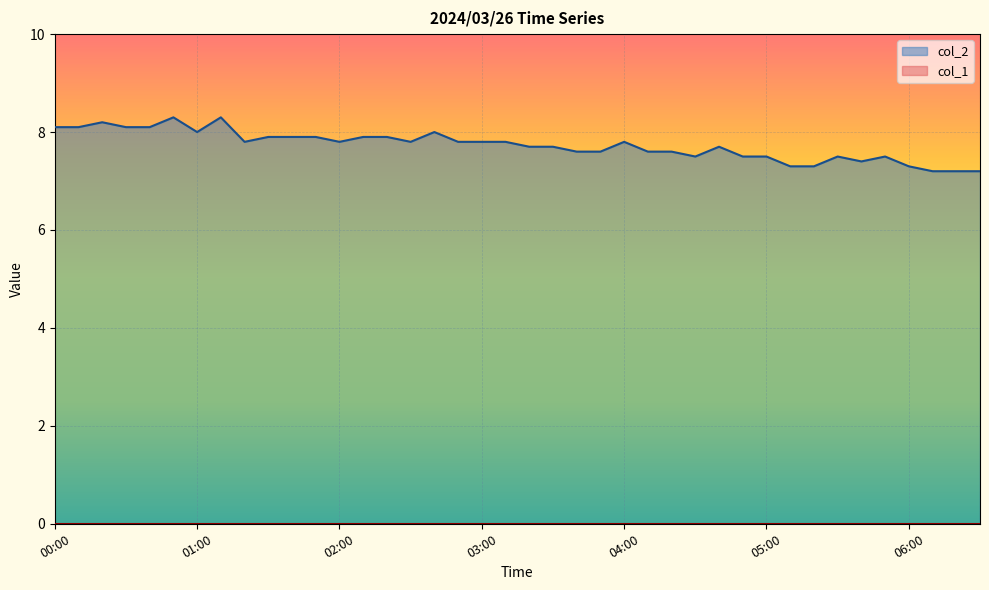

Reading right to left, list all the values displayed in this chart.

7.2	7.2	7.2	7.3	7.5	7.4	7.5	7.3	7.3	7.5	7.5	7.7	7.5	7.6	7.6	7.8	7.6	7.6	7.7	7.7	7.8	7.8	7.8	8.0	7.8	7.9	7.9	7.8	7.9	7.9	7.9	7.8	8.3	8.0	8.3	8.1	8.1	8.2	8.1	8.1